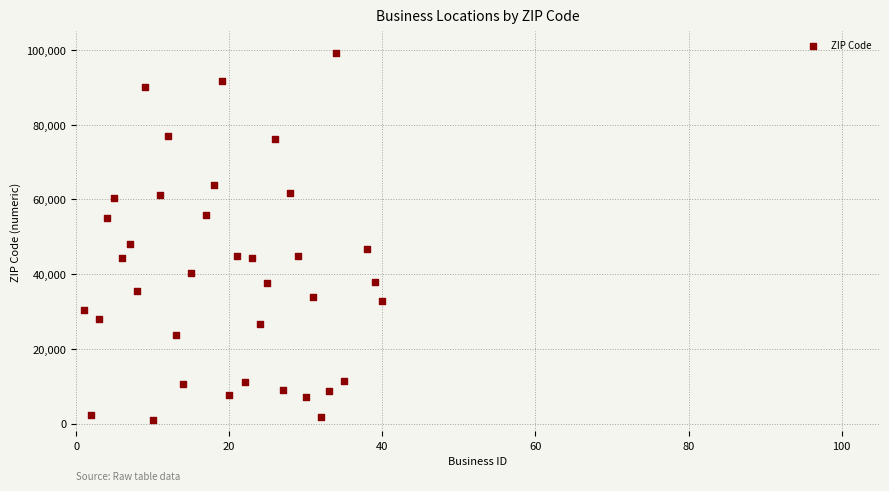

What Y value in the scatter plot is closest to 50164?

48091